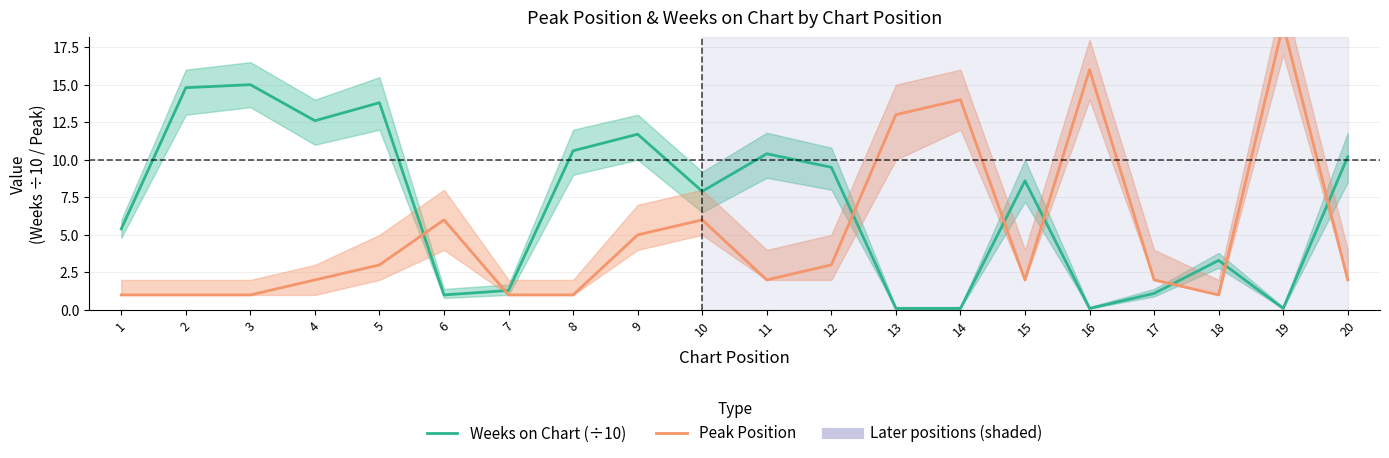

Reading left to right, what are all the values shown in this chart?

Weeks on Chart (÷10): 1=5.4	2=14.8	3=15.0	4=12.6	5=13.8	6=1.0	7=1.3	8=10.6	9=11.7	10=7.9	11=10.4	12=9.5	13=0.1	14=0.1	15=8.6	16=0.1	17=1.1	18=3.3	19=0.1	20=10.2
Peak Position: 1=1.0	2=1.0	3=1.0	4=2.0	5=3.0	6=6.0	7=1.0	8=1.0	9=5.0	10=6.0	11=2.0	12=3.0	13=13.0	14=14.0	15=2.0	16=16.0	17=2.0	18=1.0	19=19.0	20=2.0